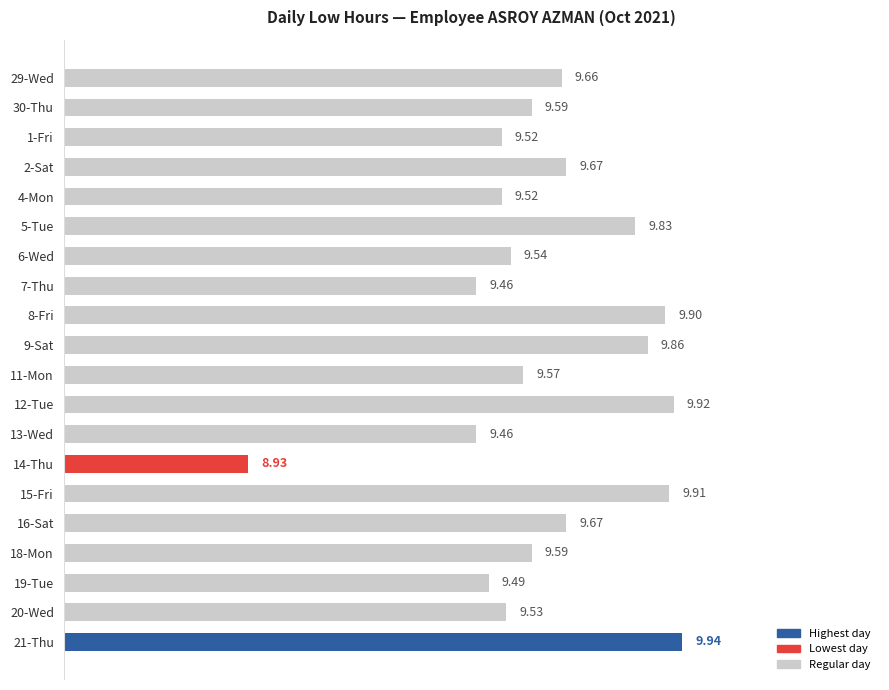

What is the sum of the values at 5-Tue and 16-Sat?

19.5